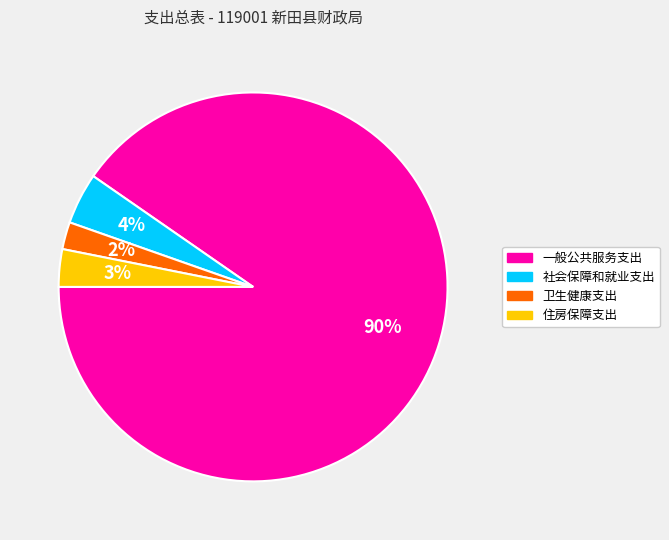

Which slice is the largest?

一般公共服务支出